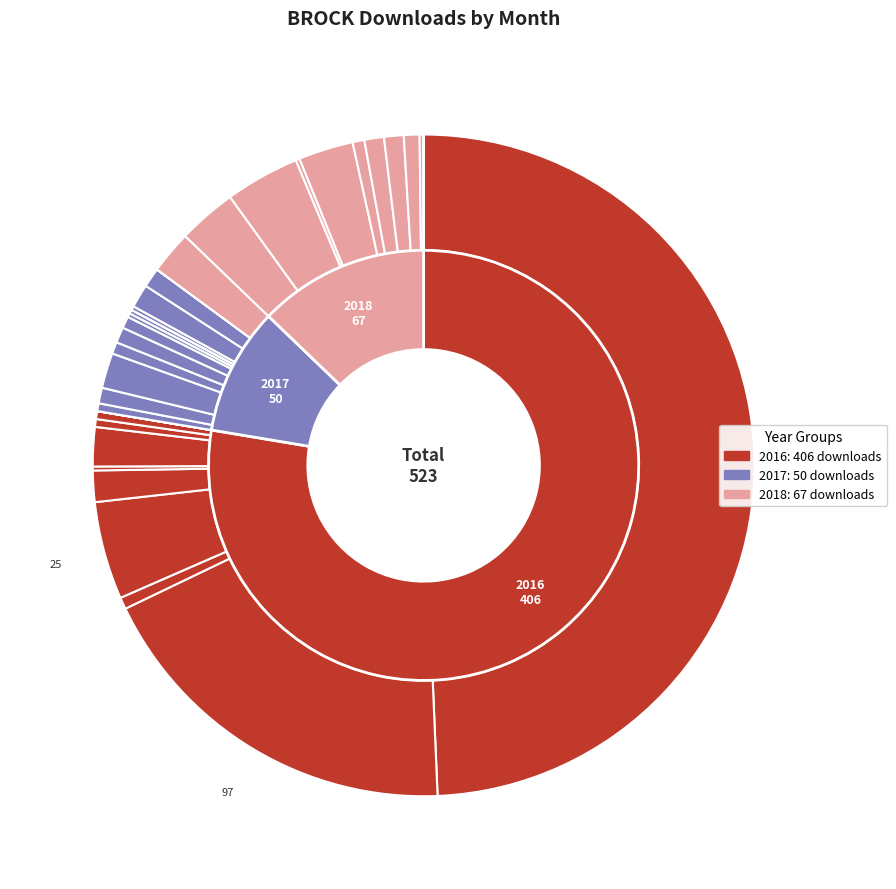

True or false: 2018-10 accounts for 11% of the total.

False